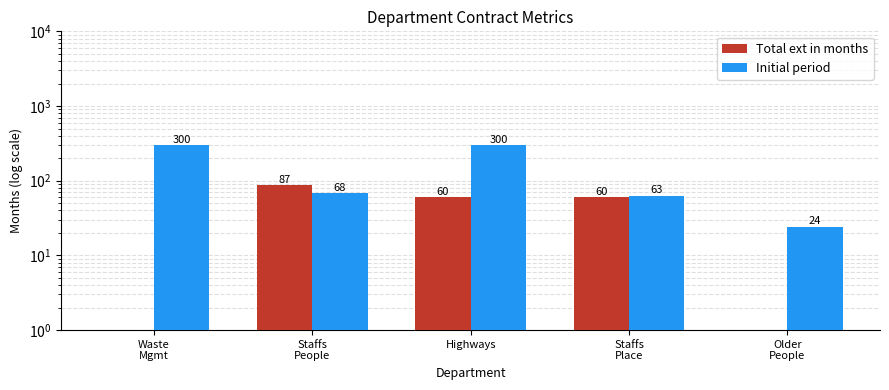

What is the total value across all series at Staffs
Place?

123